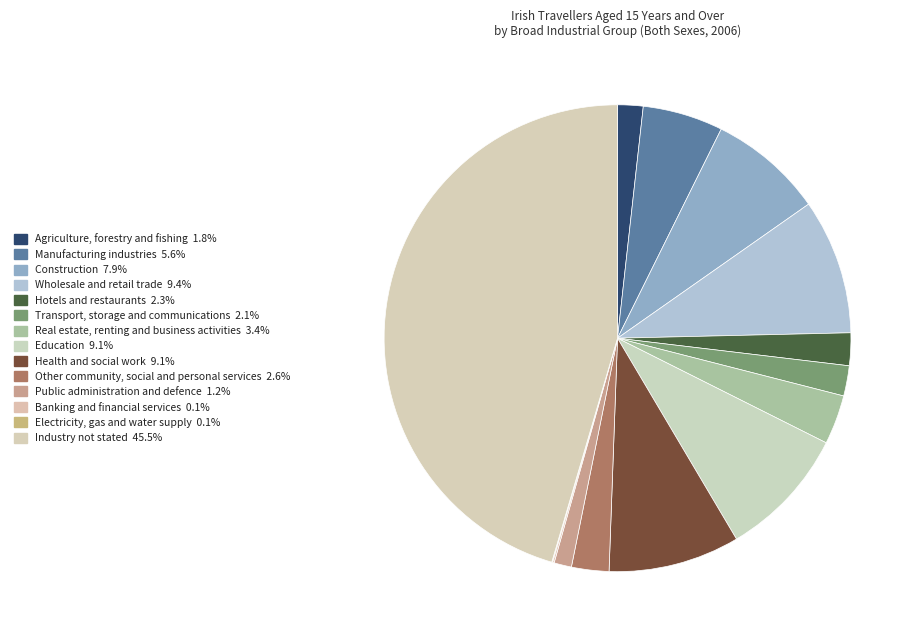

To the nearest percent, what is the average slice percentage?

7%